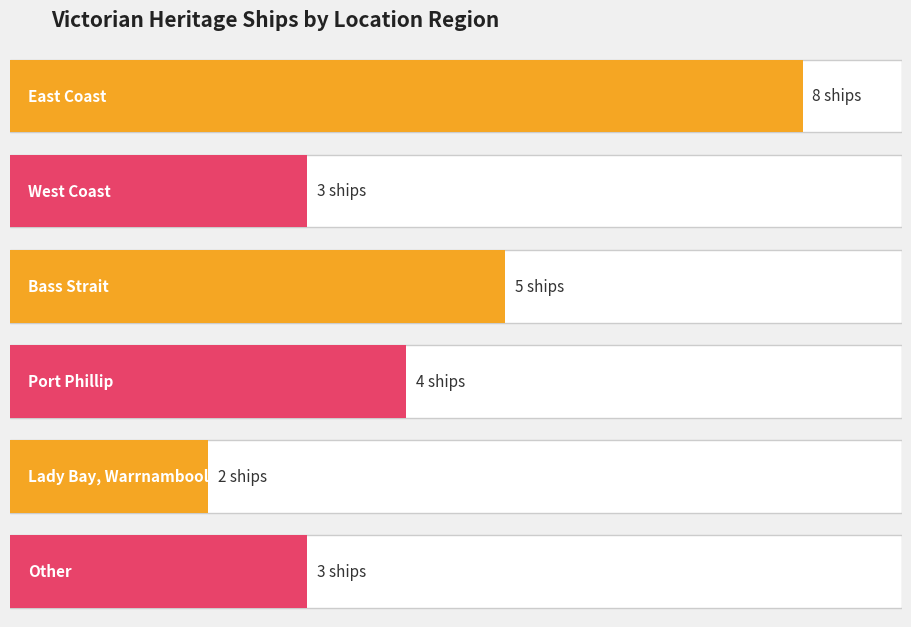

Does the chart contain any negative values?

No